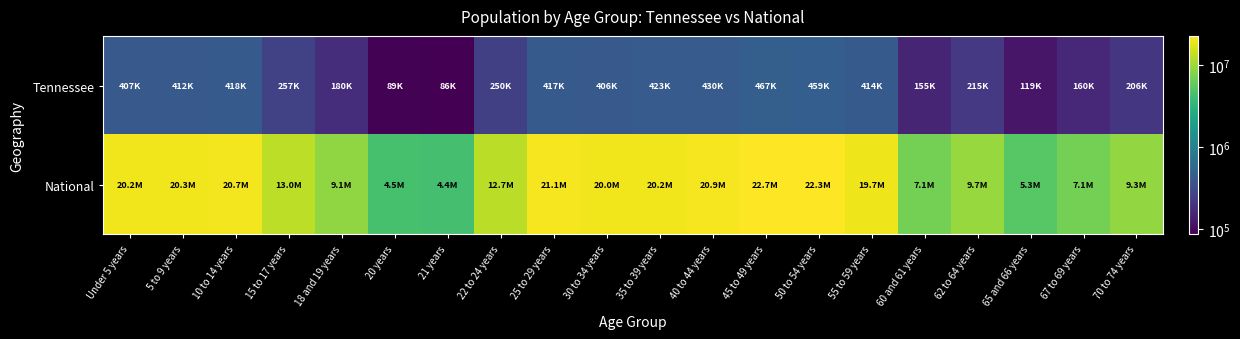

How many distinct data groups are displayed?

2